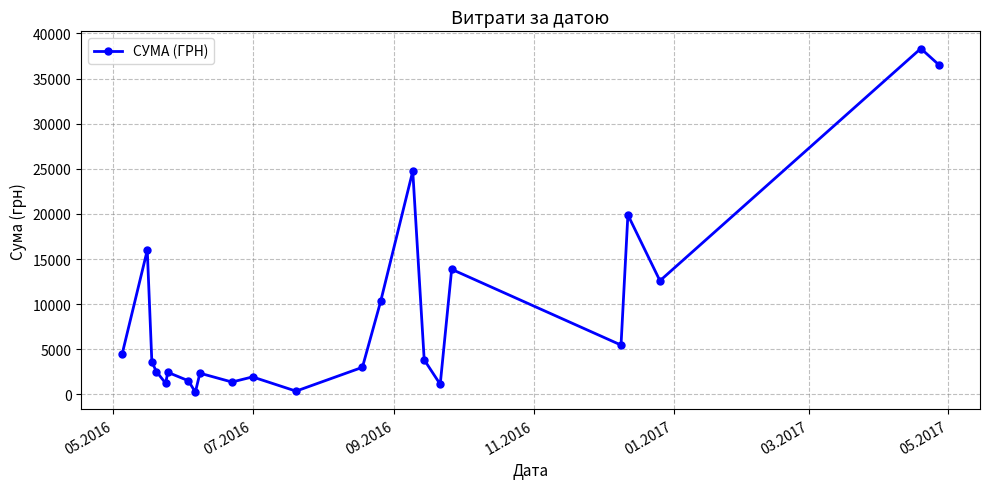

What is the maximum value shown in the chart?

38323.2